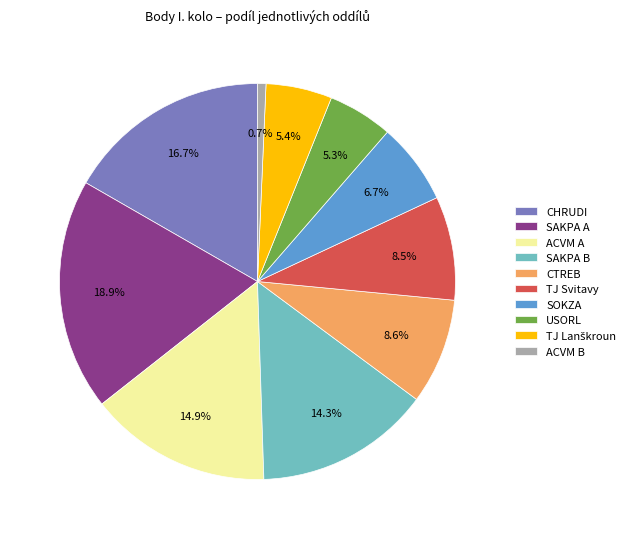

What is the ratio of the value at ACVM A to the value at TJ Svitavy?

1.8